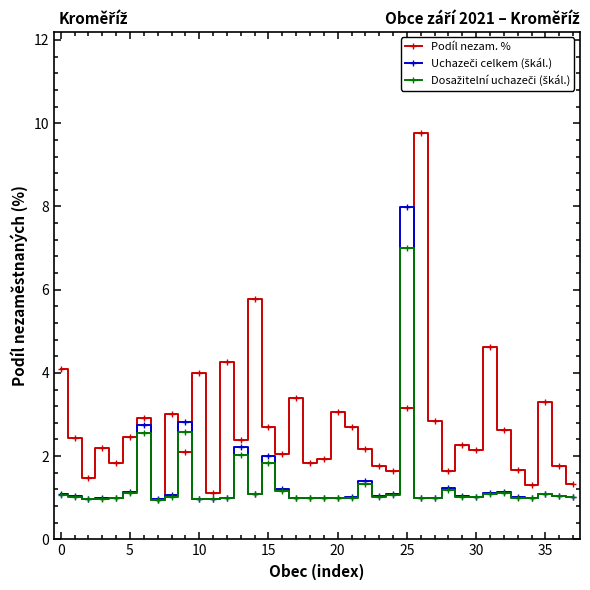

Count the number of data series in this chart.

3